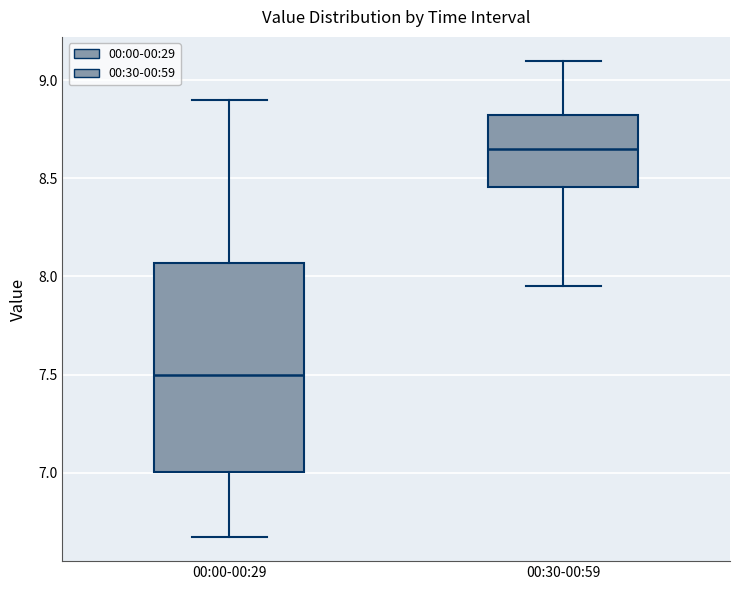

Reading left to right, read every box against the y-axis: the position of its median line, the range the box covers, and the ends of its whiskers. The values are not printed on the chart, so give them approximately, as read against the axis.

00:00-00:29: median 7.50, box 7.00 to 8.05, whiskers 6.65 to 8.90
00:30-00:59: median 8.65, box 8.45 to 8.80, whiskers 7.95 to 9.10